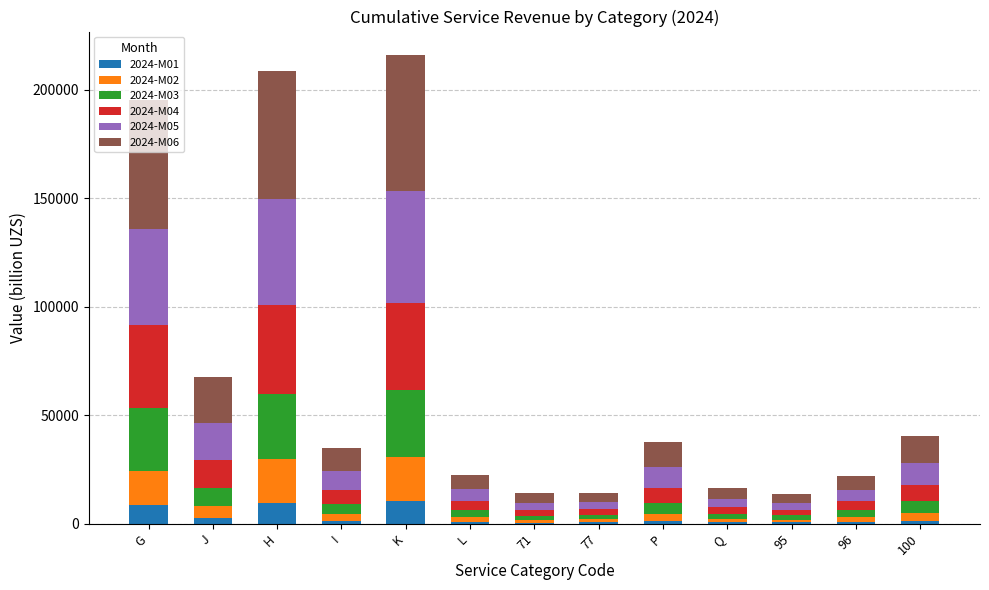

What is the maximum value for 2024-M01?

10288.6